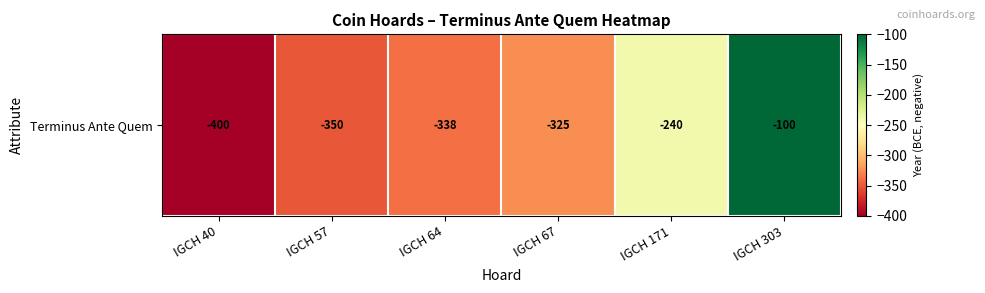

What is the sum of the values at IGCH 171 and IGCH 64?

-578